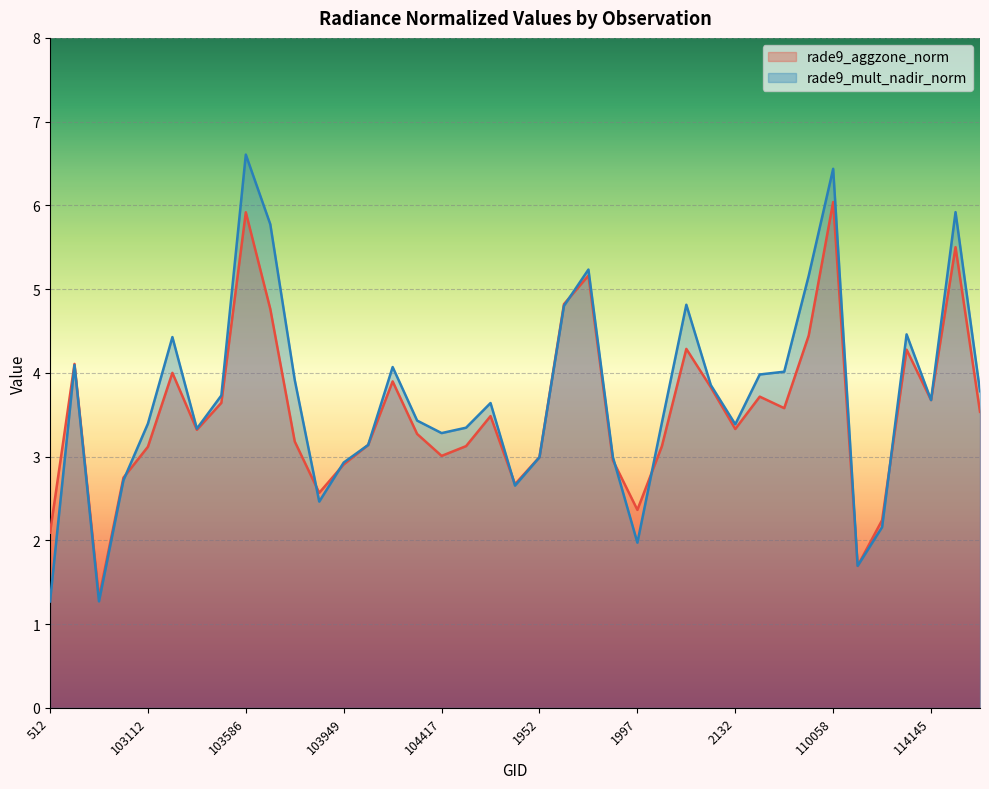

Reading left to right, list all the values displayed in this chart.

rade9_aggzone_norm: 2.1	4.1	1.3	2.7	3.1	4.0	3.3	3.6	5.9	4.8	3.2	2.6	2.9	3.1	3.9	3.3	3.0	3.1	3.5	2.7	3.0	4.8	5.2	3.0	2.4	3.1	4.3	3.8	3.3	3.7	3.6	4.4	6.0	1.7	2.2	4.3	3.7	5.5	3.5
rade9_mult_nadir_norm: 1.3	4.1	1.3	2.7	3.4	4.4	3.3	3.7	6.6	5.8	3.9	2.5	2.9	3.1	4.1	3.4	3.3	3.3	3.6	2.7	3.0	4.8	5.2	3.0	2.0	3.4	4.8	3.9	3.4	4.0	4.0	5.2	6.4	1.7	2.2	4.5	3.7	5.9	3.8